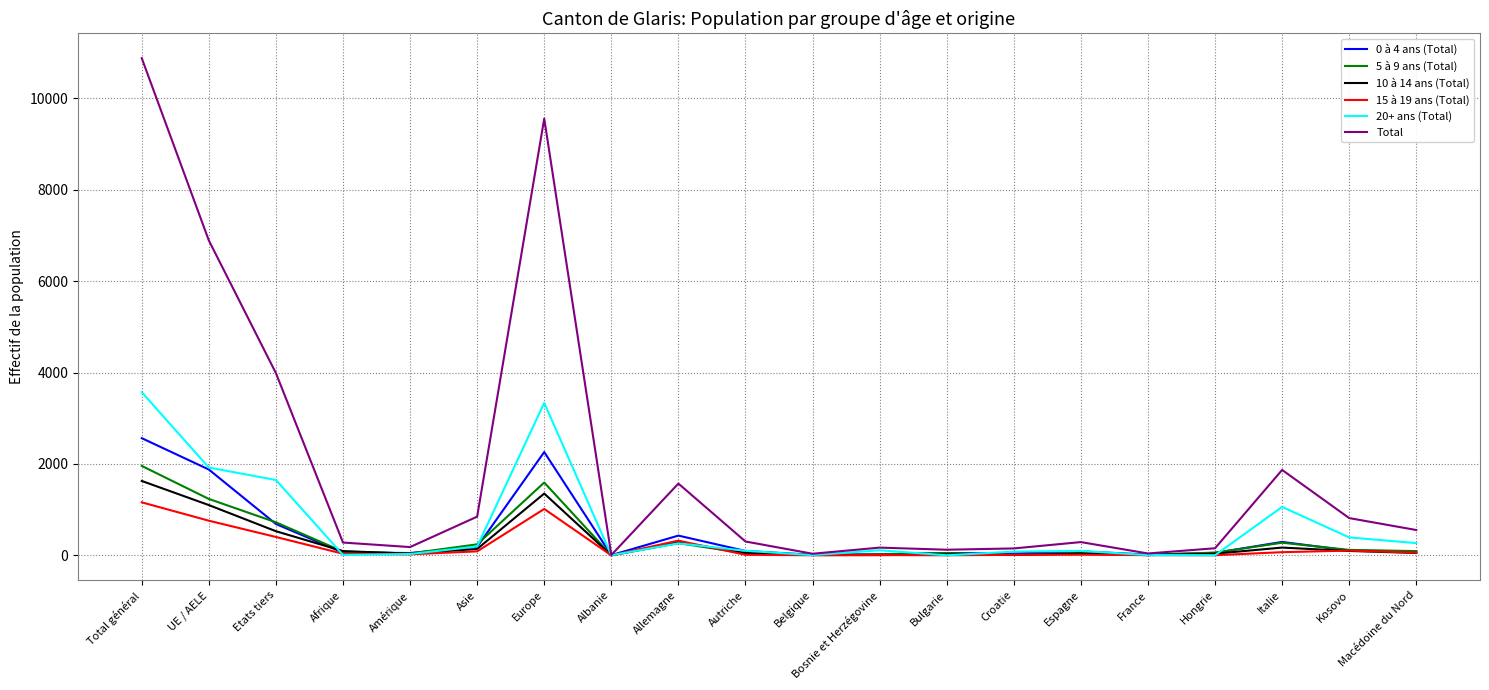

Which category has the highest value across all series?

Total général